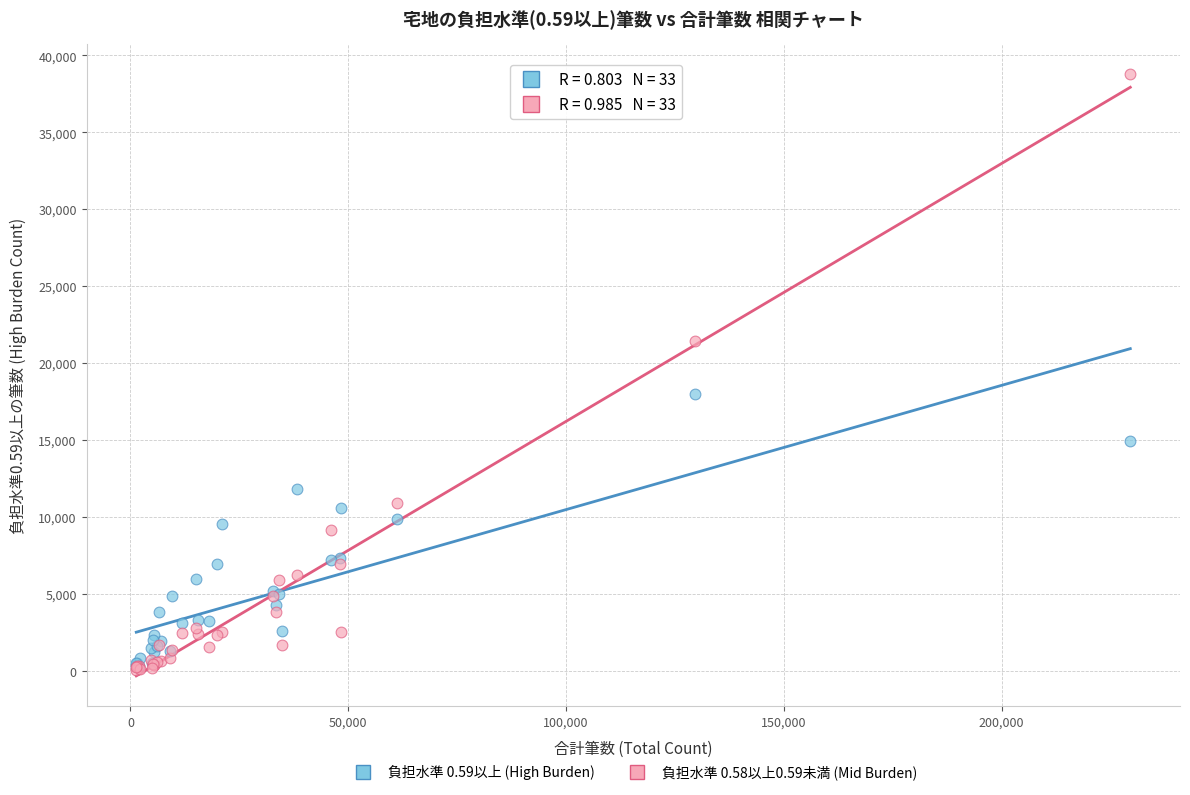

What are all the series names shown in the legend?

負担水準 0.59以上 (High Burden), 負担水準 0.58以上0.59未満 (Mid Burden)